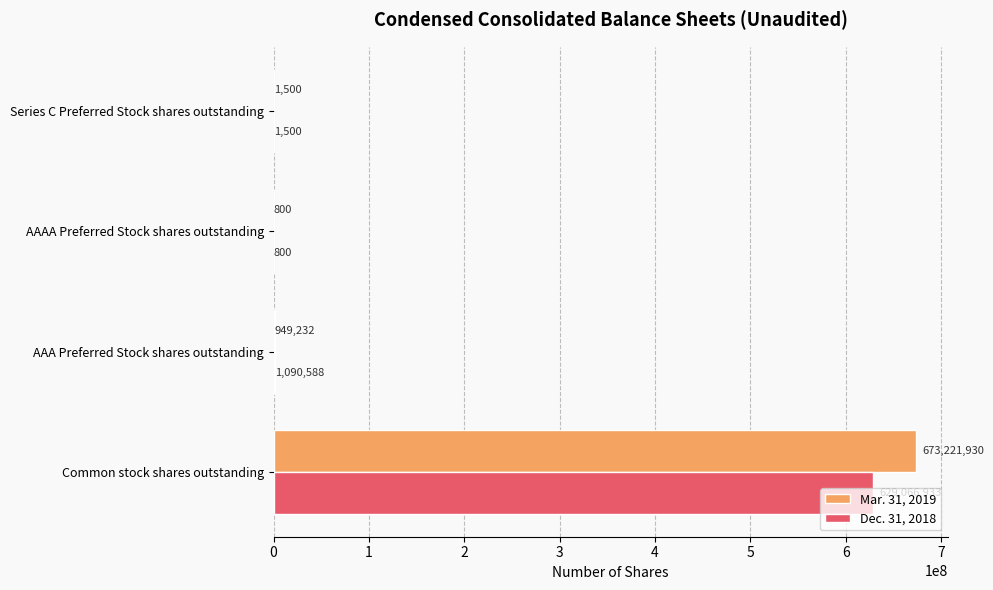

Which label corresponds to the largest value in the chart?

Common stock shares outstanding